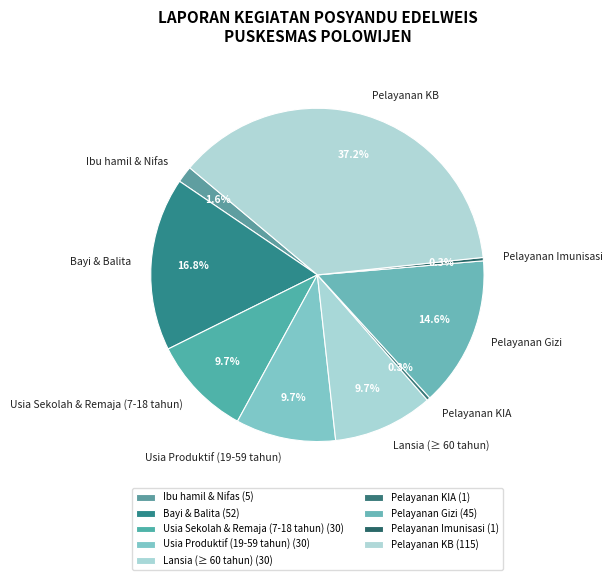

How many segments does this pie chart have?

9